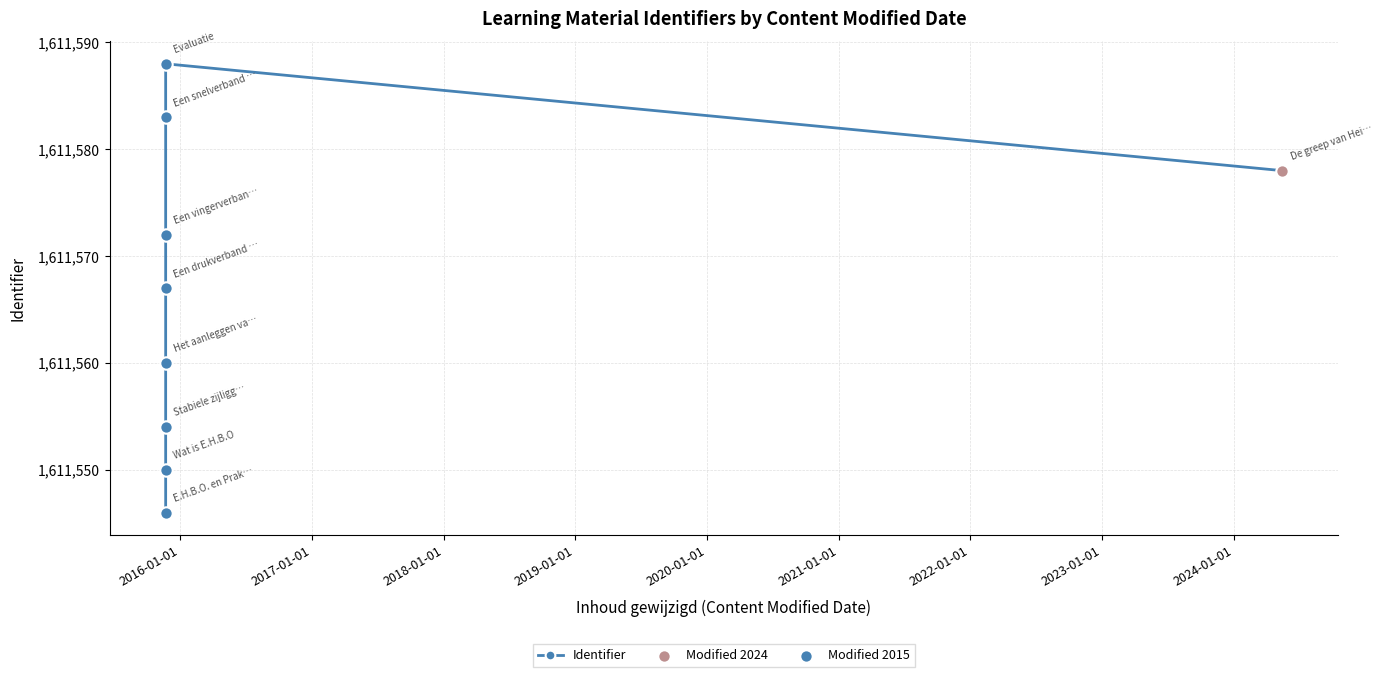

Approximately how many times larger is the value at 2015-11-22 compared to 2015-11-22?

1.0